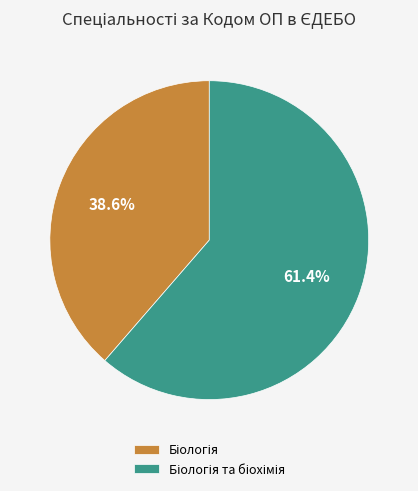

Does any single category account for the majority?

Yes